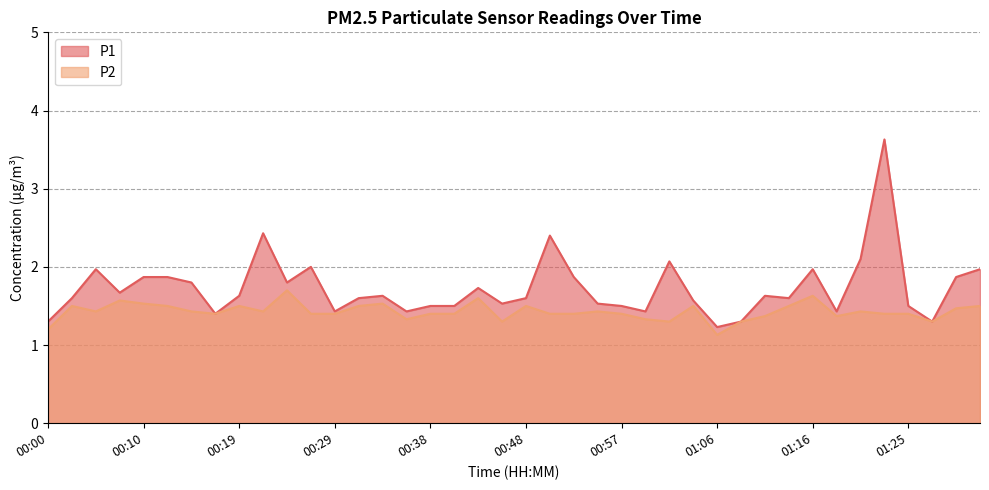

True or false: P2 and P1 cross at least once.

False